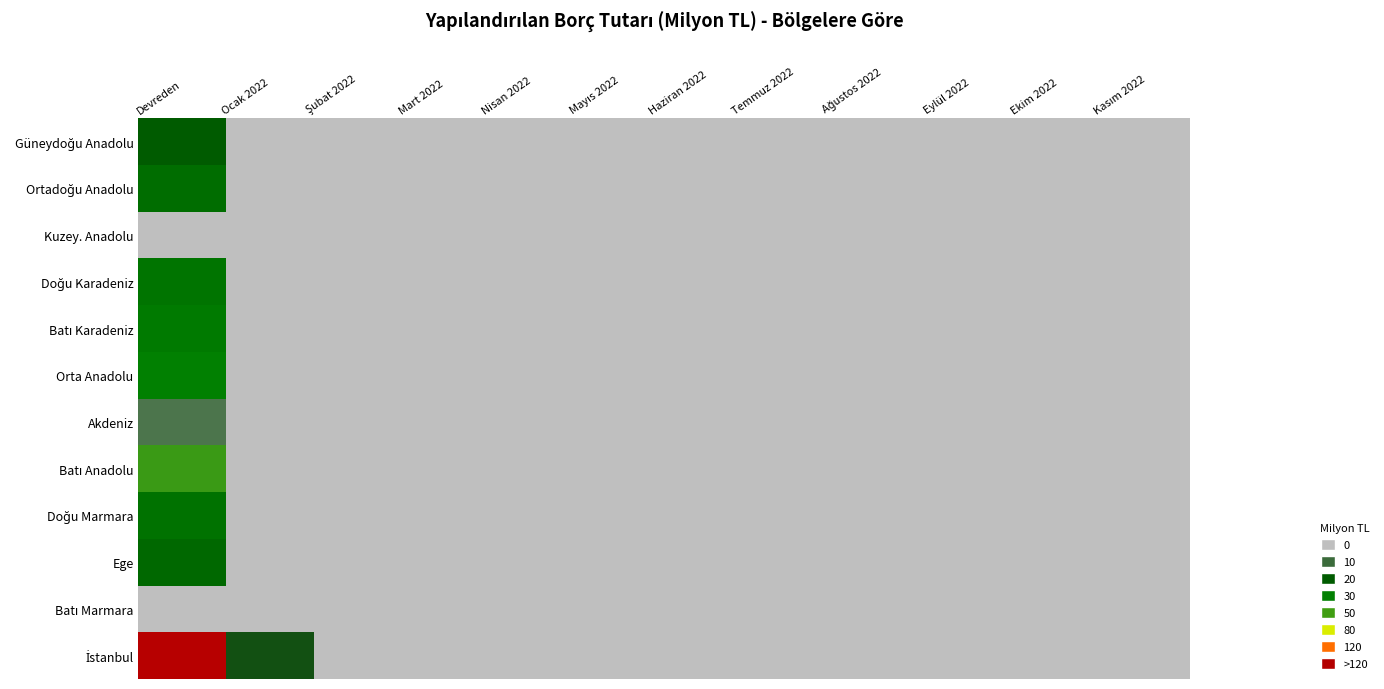

The value of İstanbul at Devreden is 158.6. True or false?

True